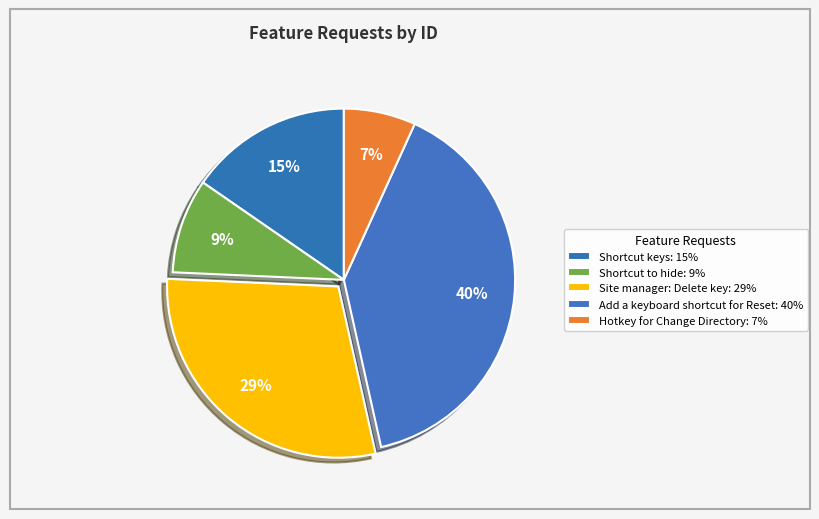

The Site manager: Delete key slice represents 29% of the pie. True or false?

True